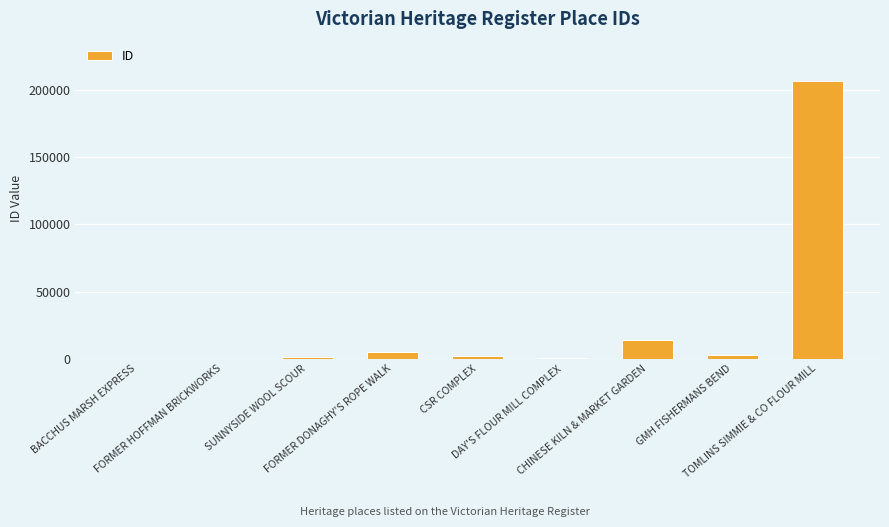

What is the maximum value shown in the chart?

207162